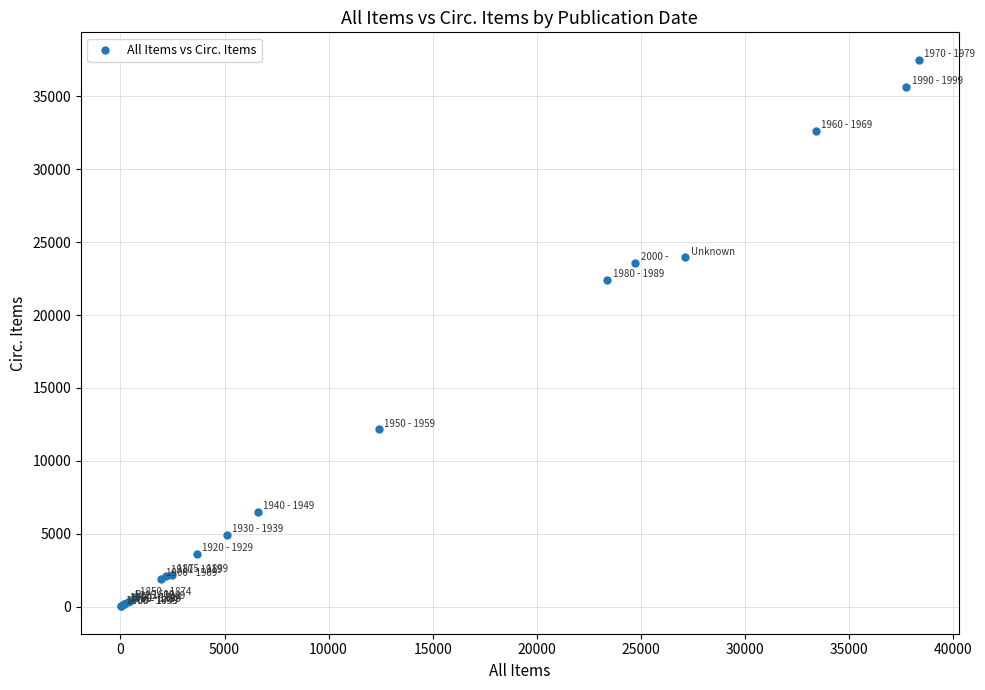

What Y value in the scatter plot is closest to 18770?

22410